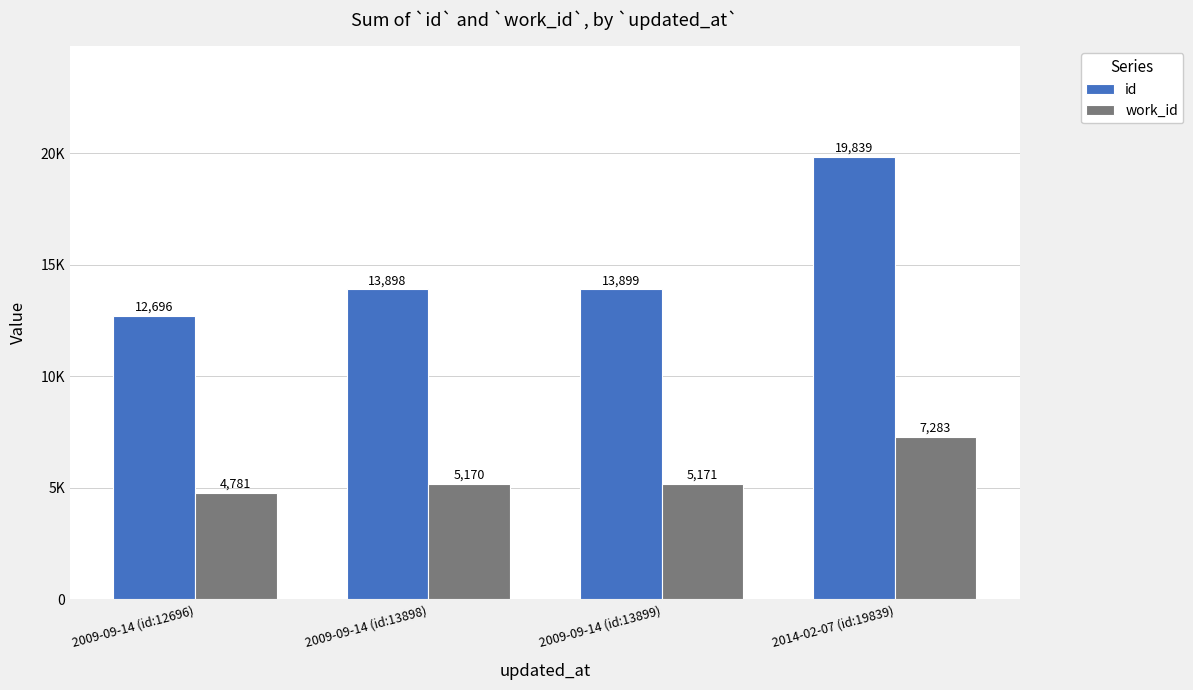

Does the chart contain any negative values?

No